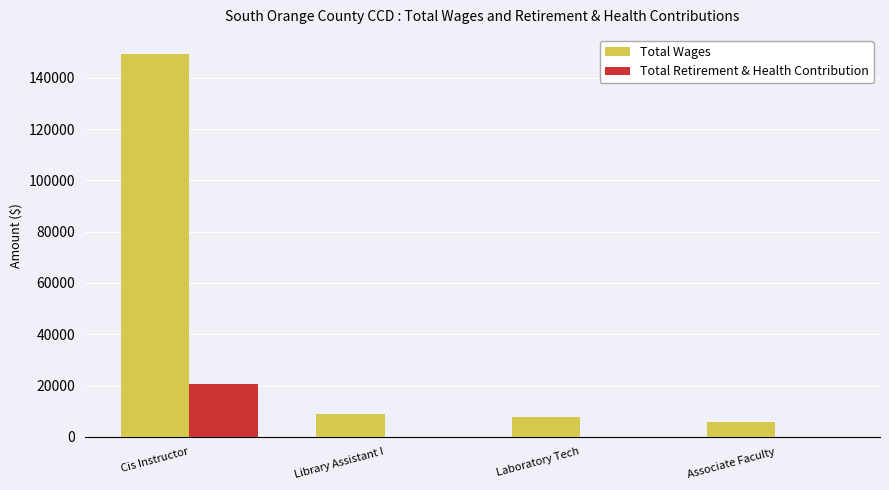

What is the sum of all Total Retirement & Health Contribution values?

20526